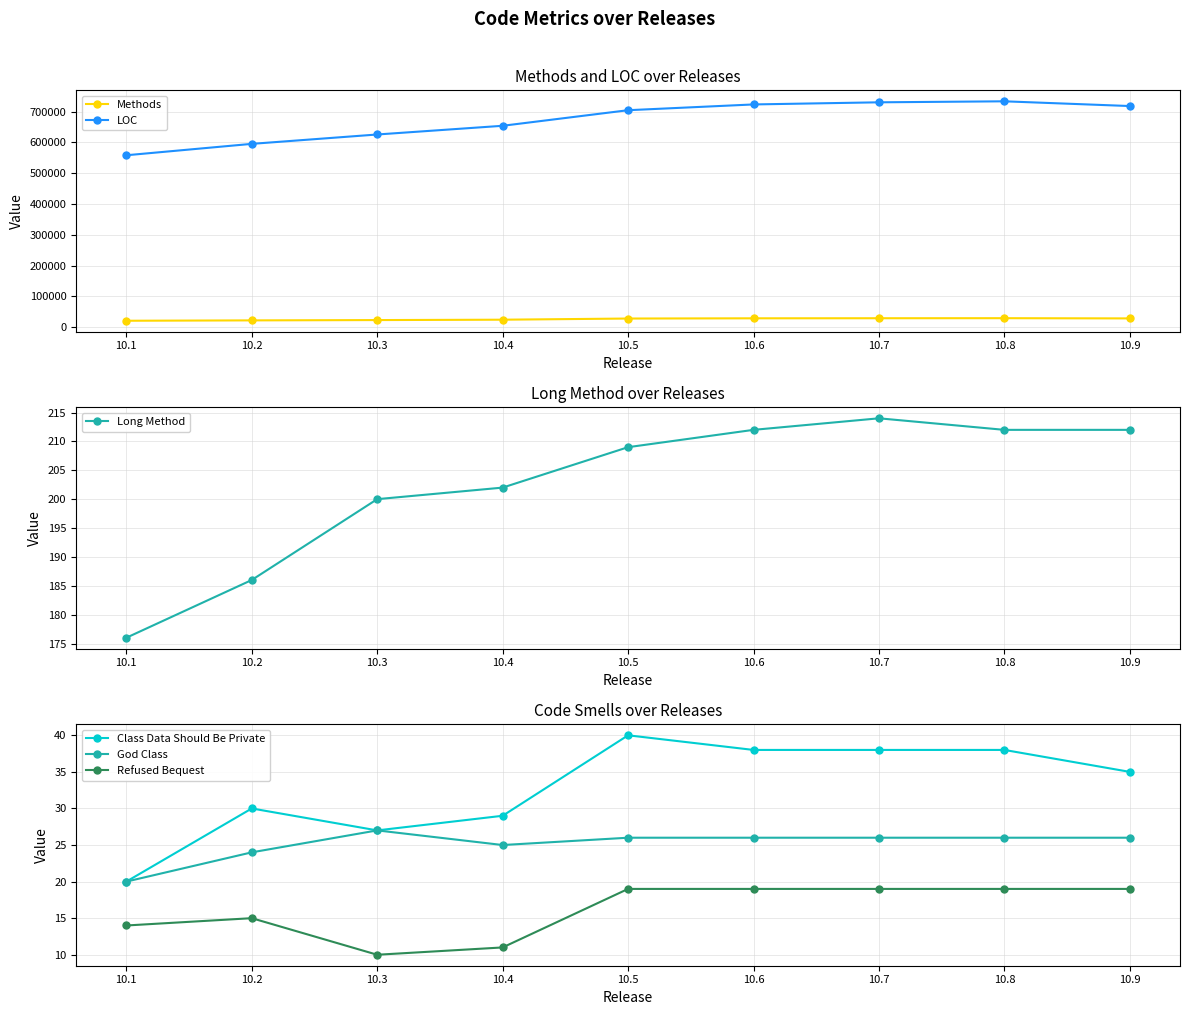

How many data points in Methods are less than 27715?

4